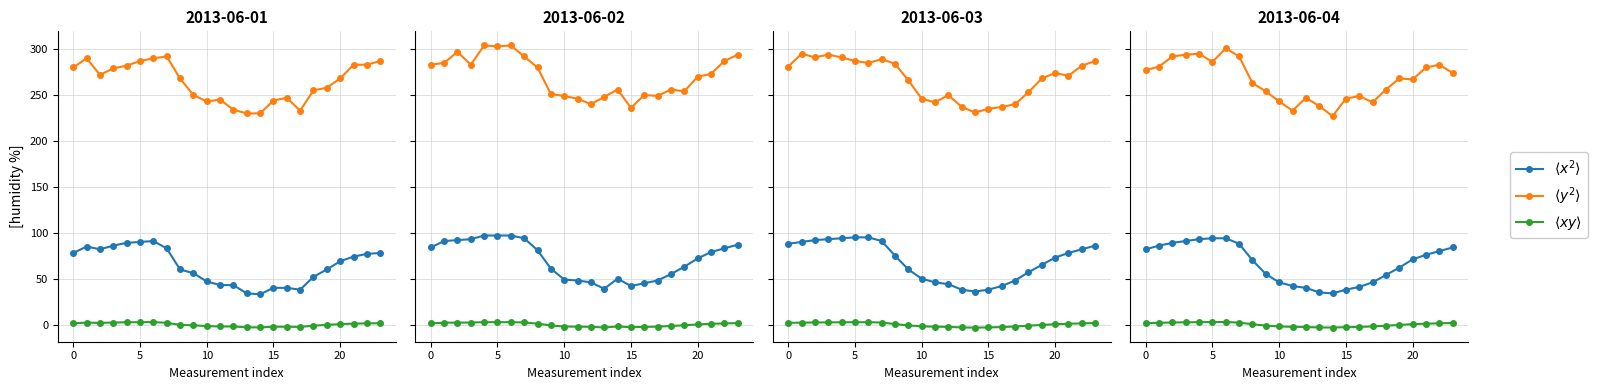

Is the value of $\langle y^2 \rangle$ at 10 greater than the value of $\langle xy \rangle$ at 5?

Yes